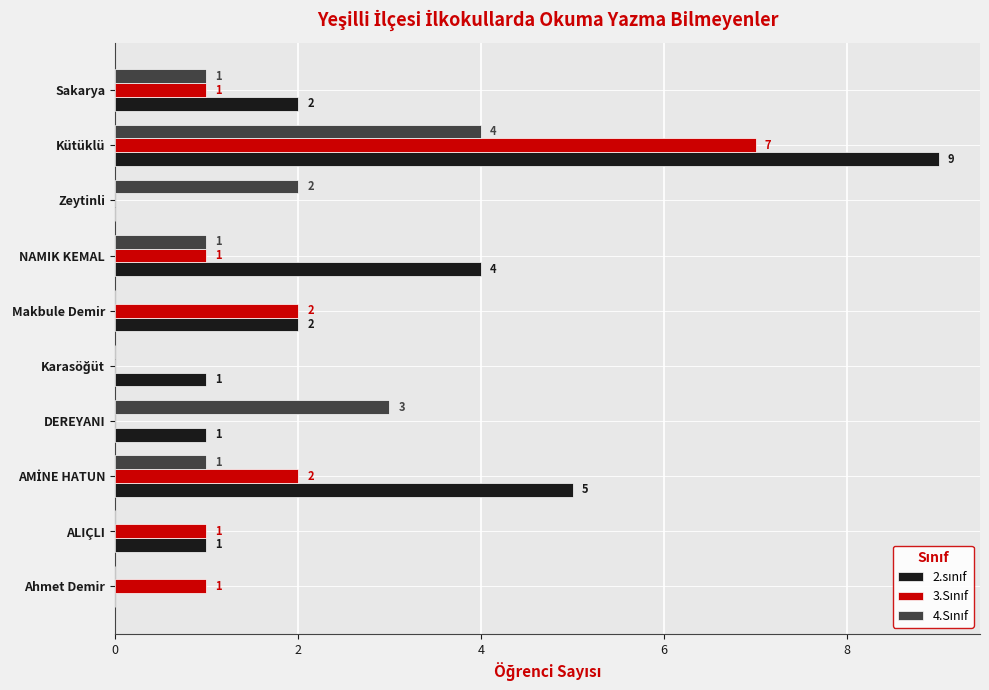

What is the maximum value shown in the chart?

9